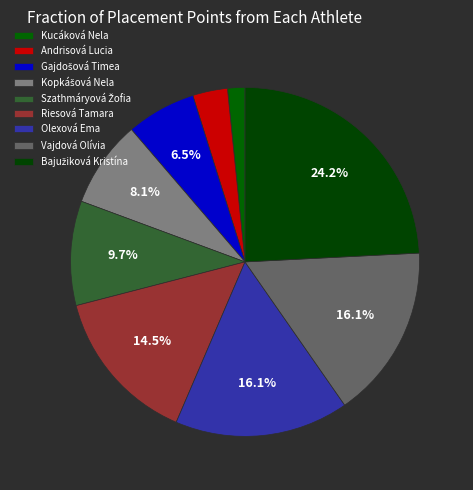

Count the number of slices in the pie.

9